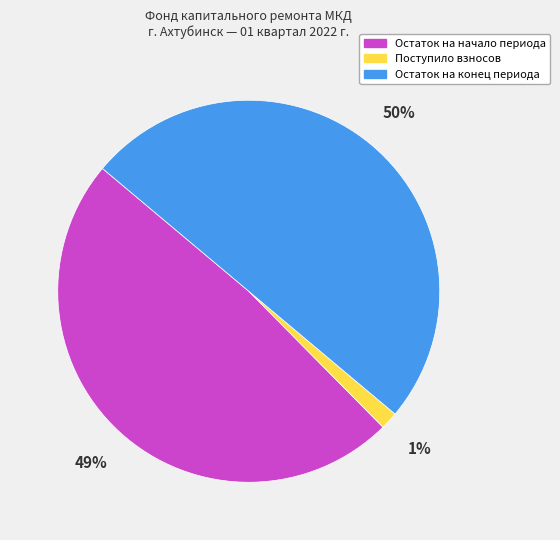

Which has a higher value, Поступило взносов or Остаток на конец периода?

Остаток на конец периода